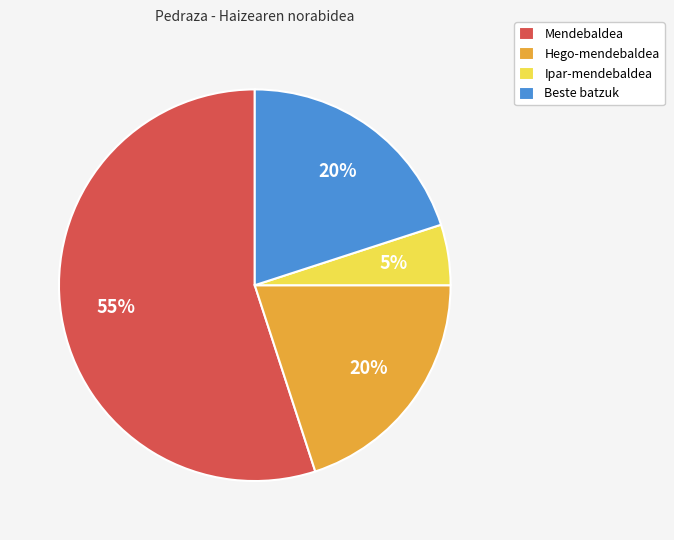

Which has a higher value, Hego-mendebaldea or Mendebaldea?

Mendebaldea